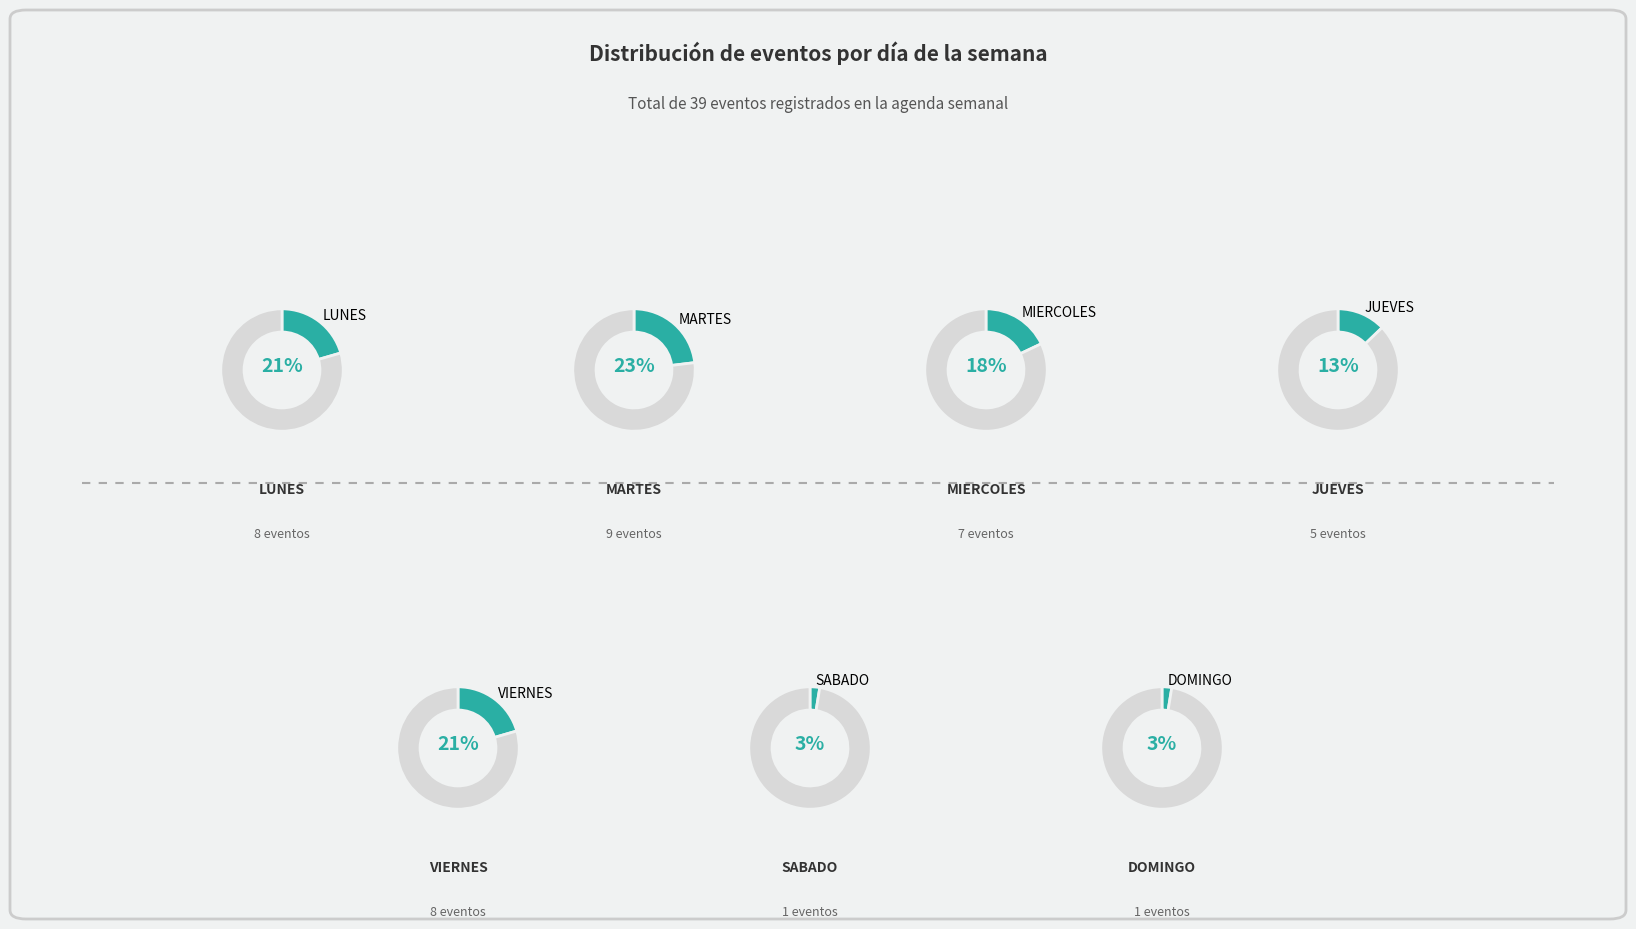

Combined, what portion of the pie is JUEVES and LUNES?

33.3%